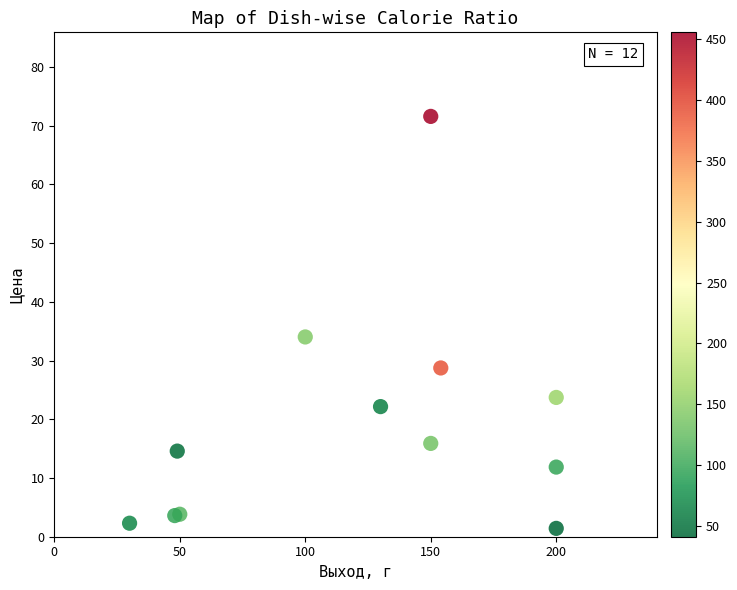

What Y value in the scatter plot is closest to 36?

34.0